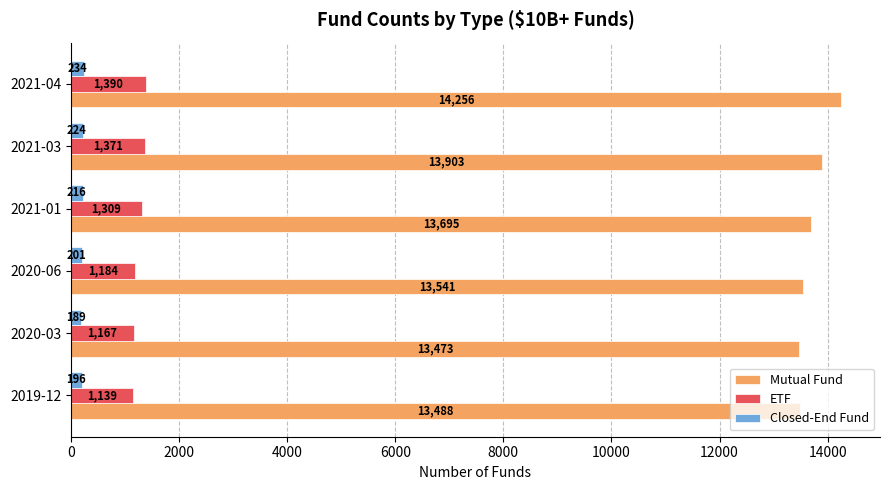

The Closed-End Fund series shows 189 at 2020-03. True or false?

True